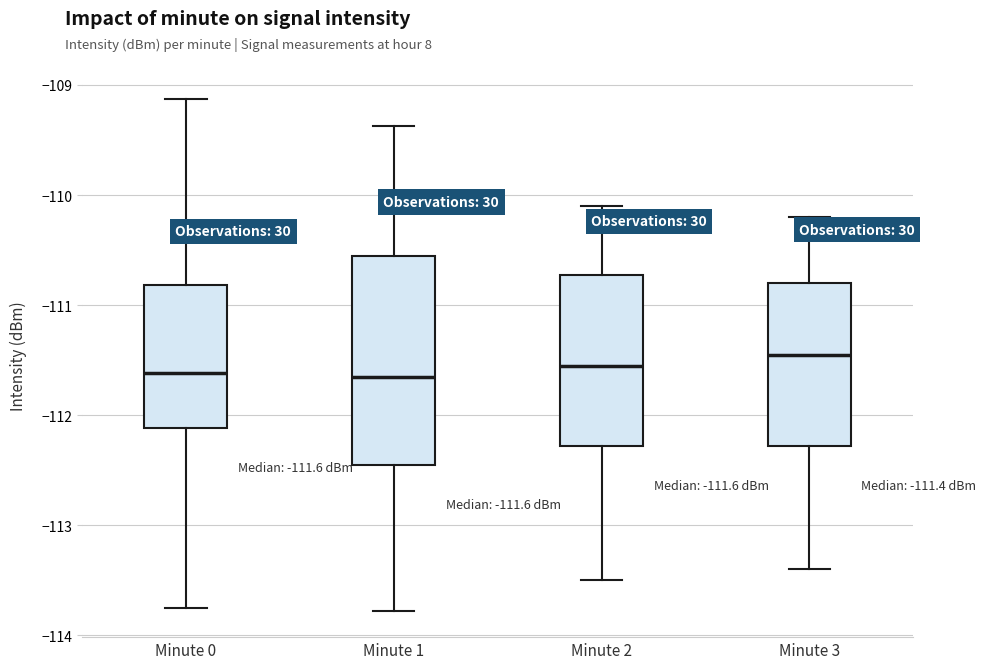

Comparing the boxes themselves (not the whiskers), which one is the tallest?

Minute 1